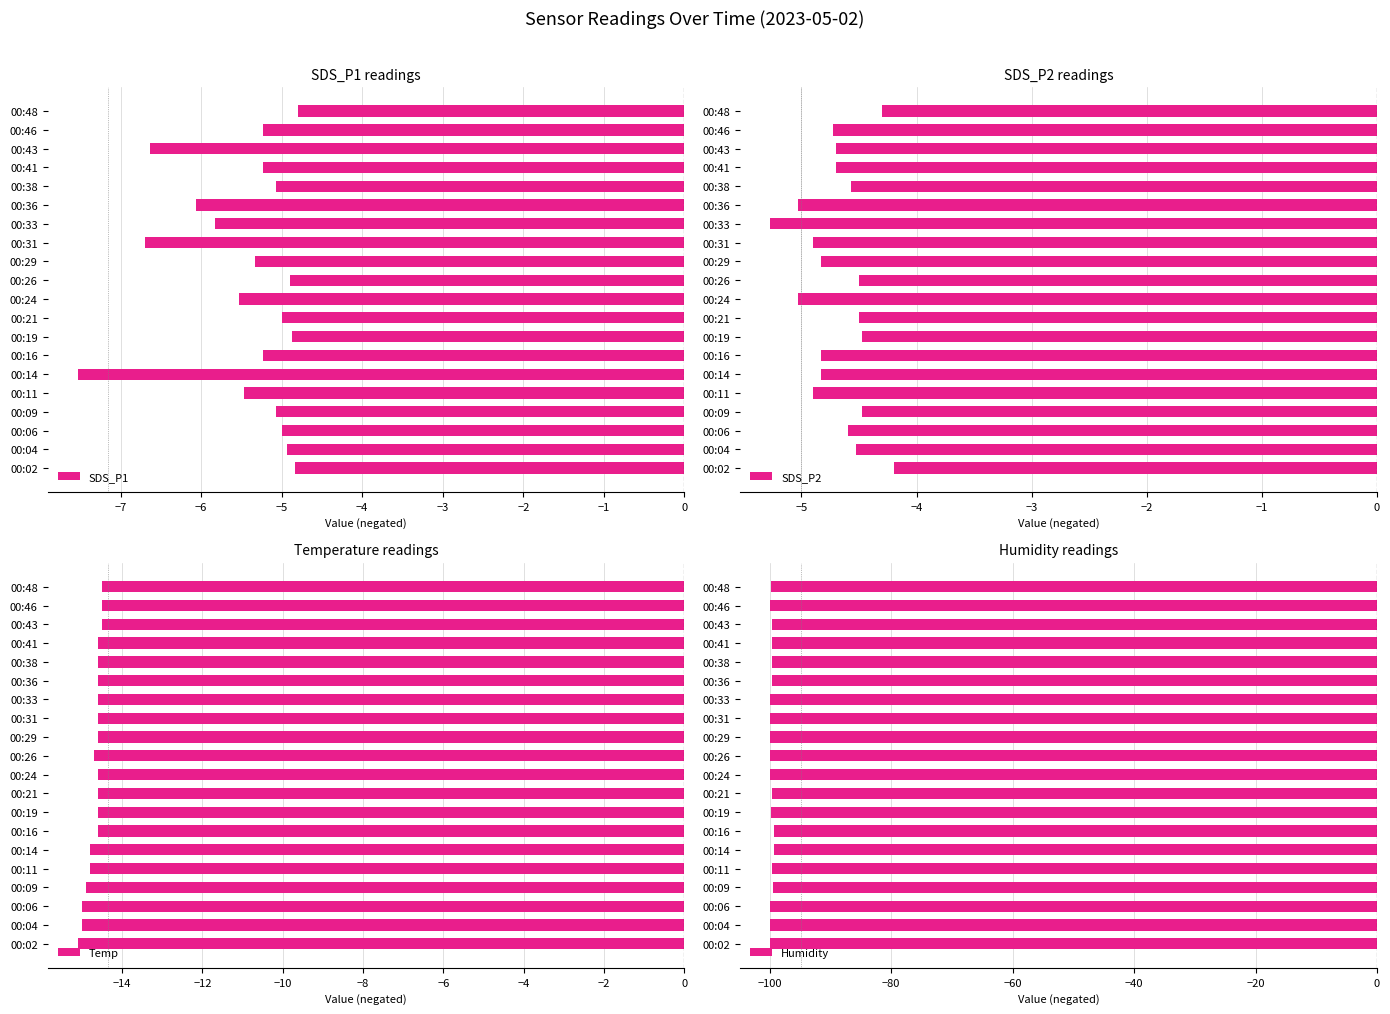

Which series has the widest spread of values?

SDS_P1